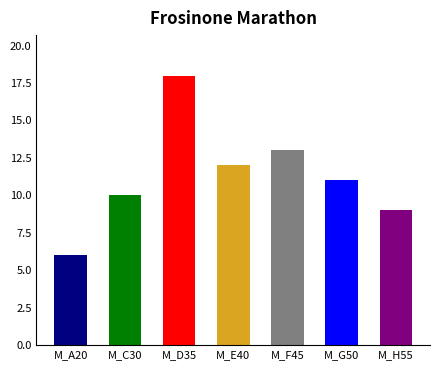

What is the difference between the maximum and minimum values?

12